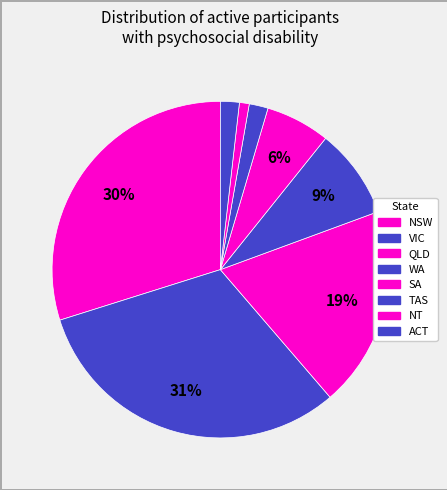

The SA slice represents 12% of the pie. True or false?

False